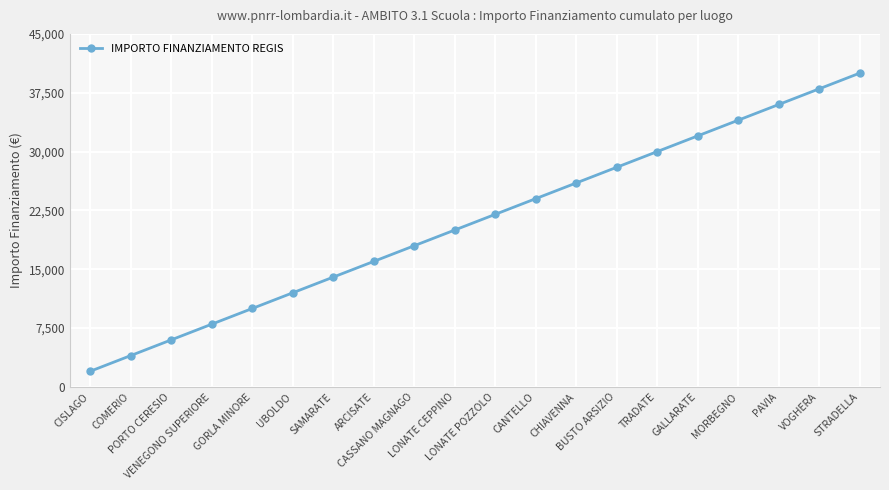

What is the smallest value displayed?

2000